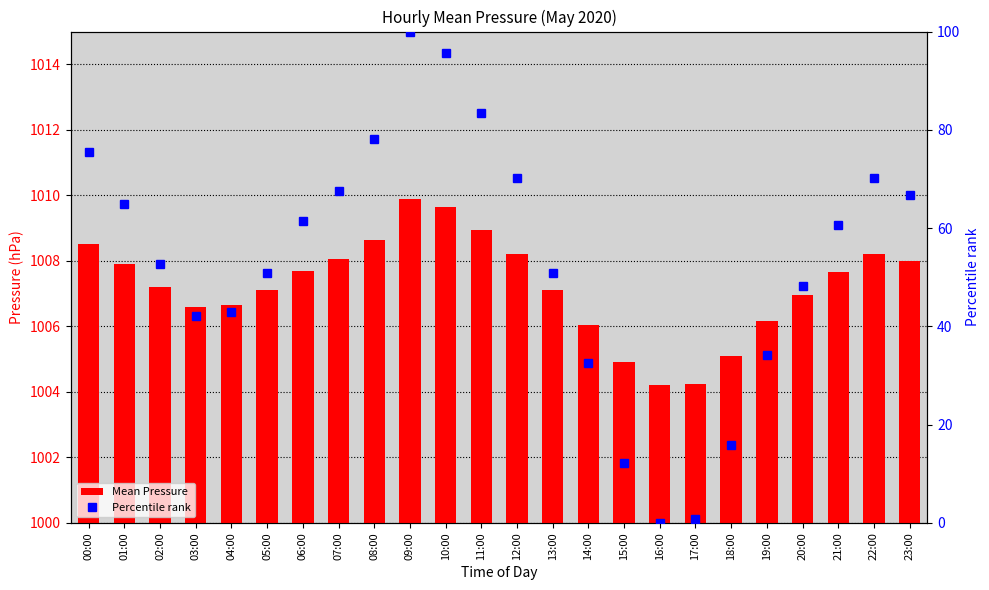

Which series has the largest range (max minus min)?

Percentile rank